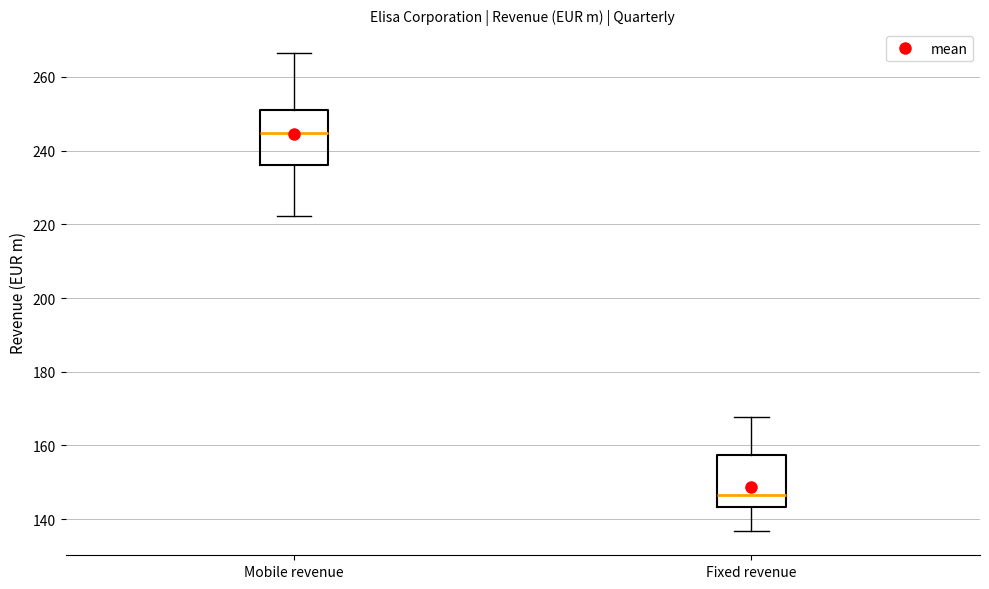

Which box has the highest median line?

Mobile revenue